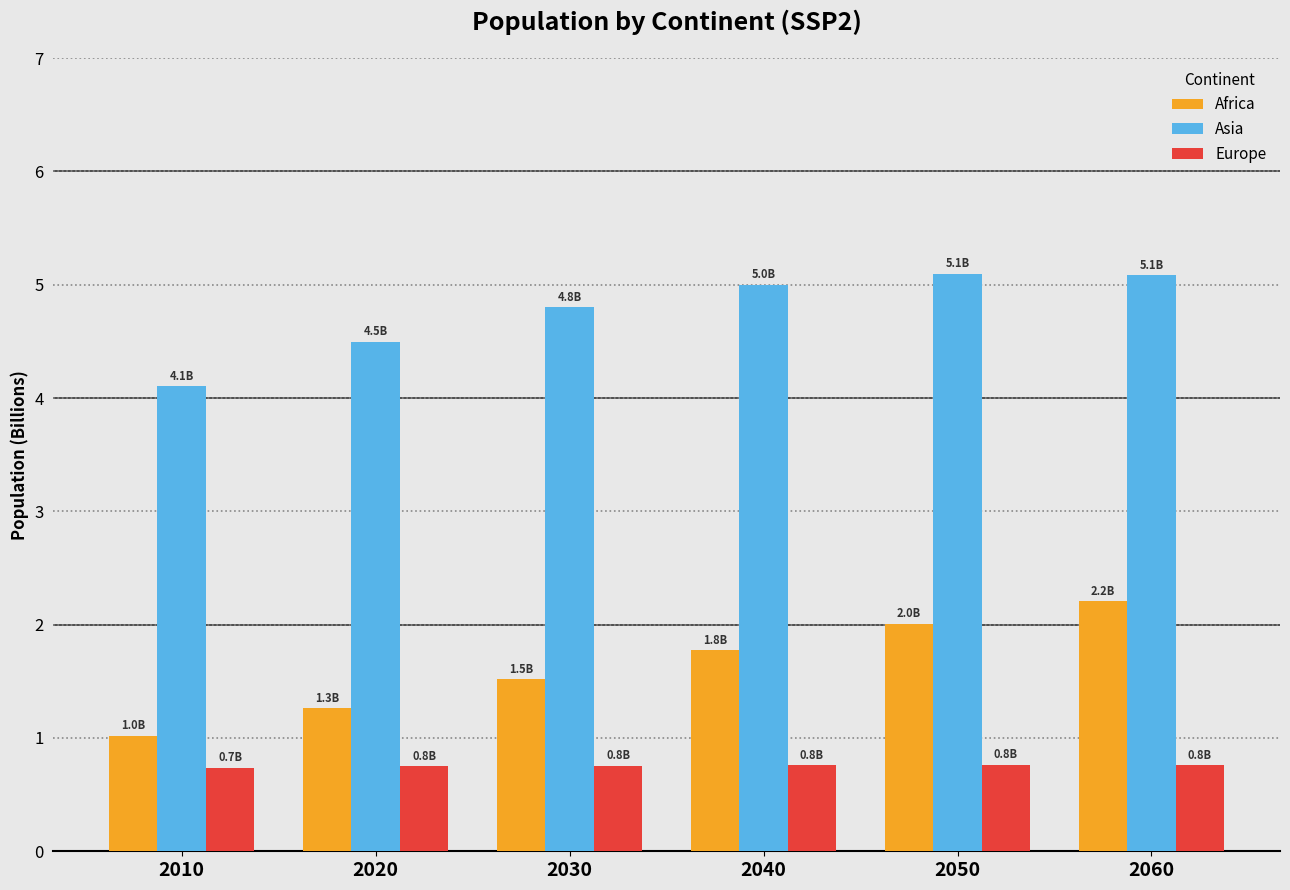

Is the value of Africa at 2050 greater than the value of Europe at 2050?

Yes